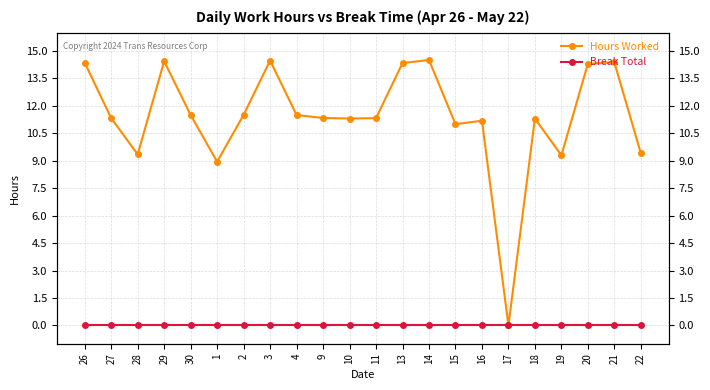

What are all the series names shown in the legend?

Hours Worked, Break Total